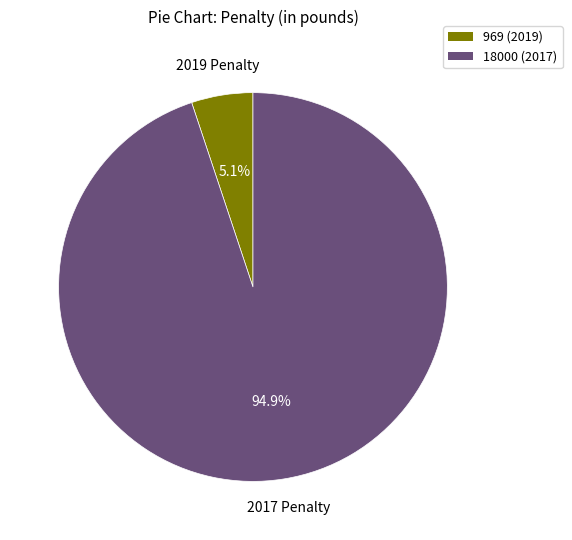

What is the total percentage of 969 (2019) and 18000 (2017)?

100.0%